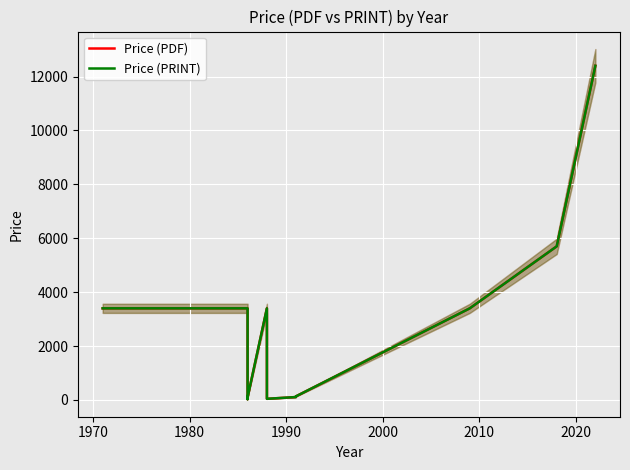

What is the minimum value shown in the chart?

29.4